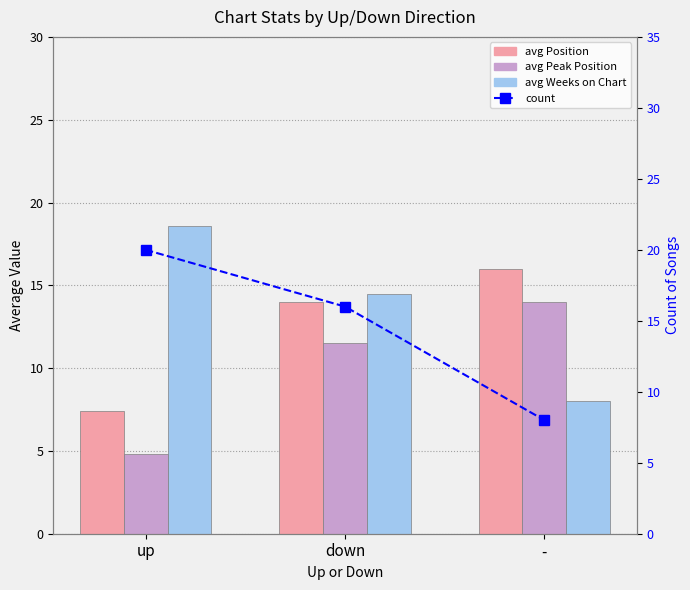

Rank the series at up from lowest to highest value.

avg Peak Position, avg Position, avg Weeks on Chart, count